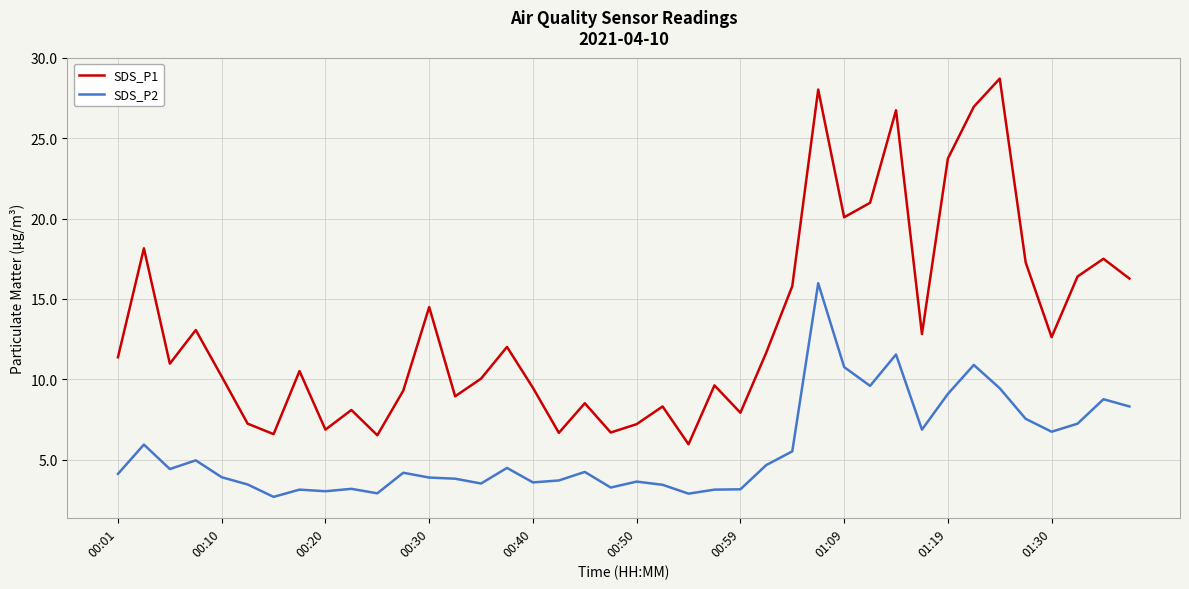

True or false: SDS_P1 and SDS_P2 intersect in this chart.

False